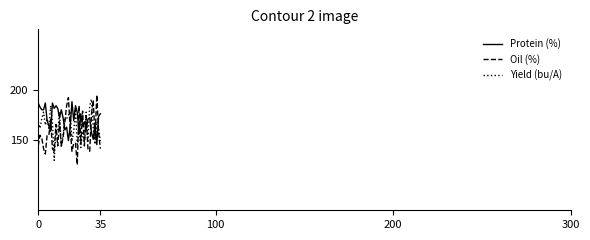

Which series has the largest total across all categories?

Protein (%)